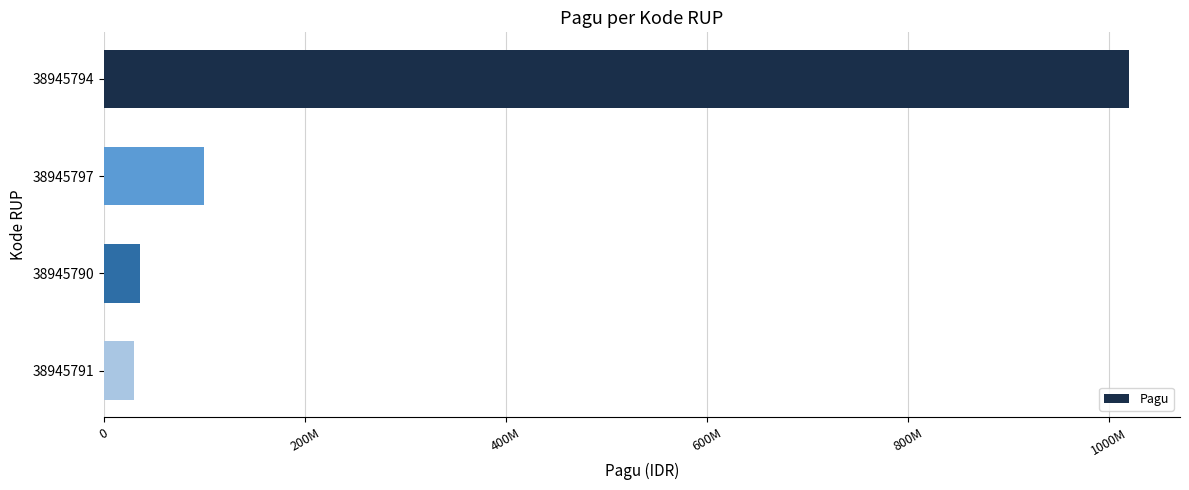

How many bars are there in total?

4